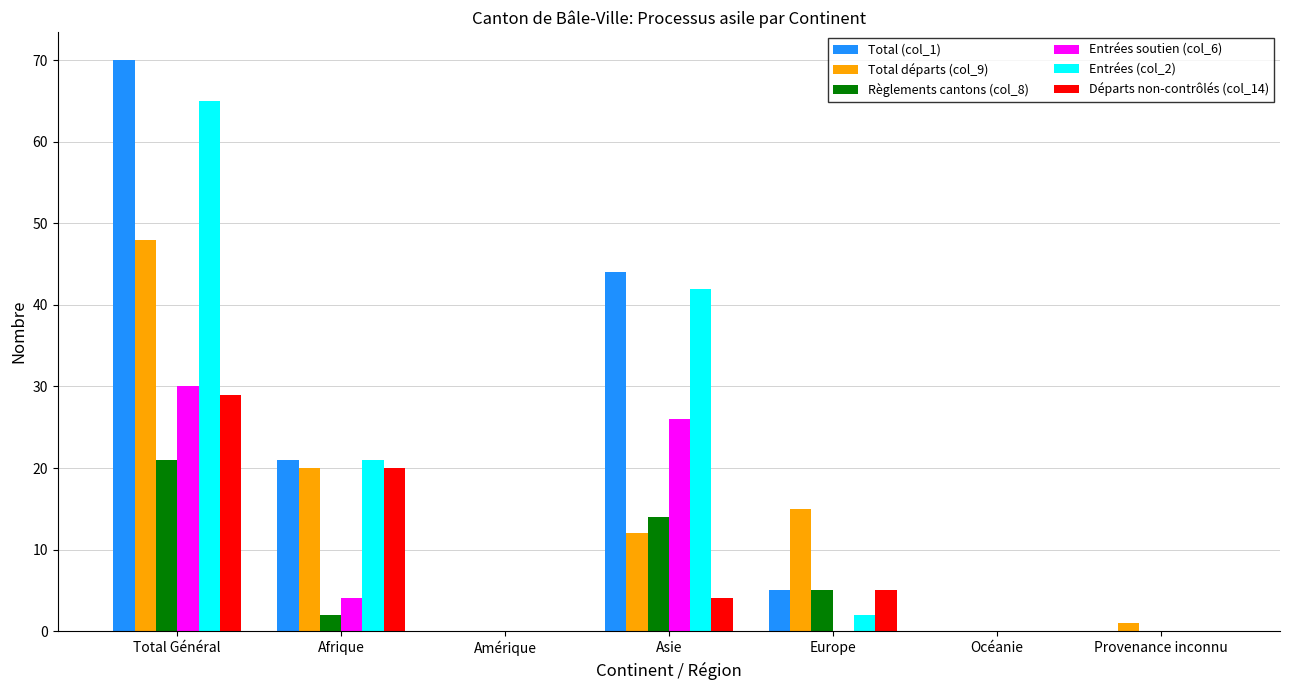

Are the bars grouped side by side (vs. stacked)?

Yes